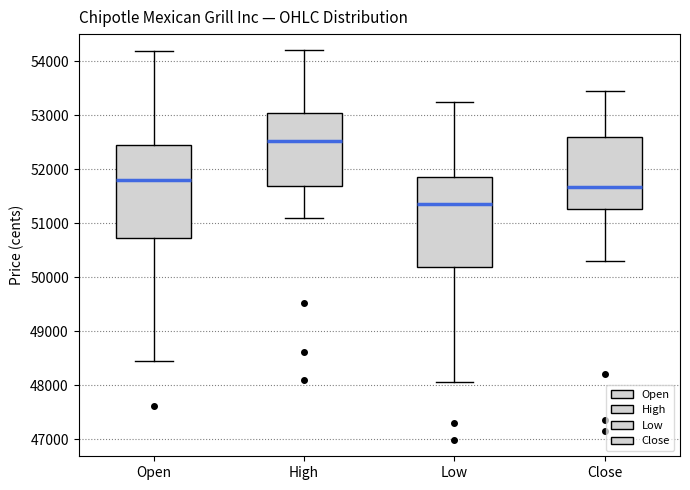

Where does the median line of the box for Open sit on the y-axis? The values are not printed on the chart, so give them approximately, as read against the axis.

51800